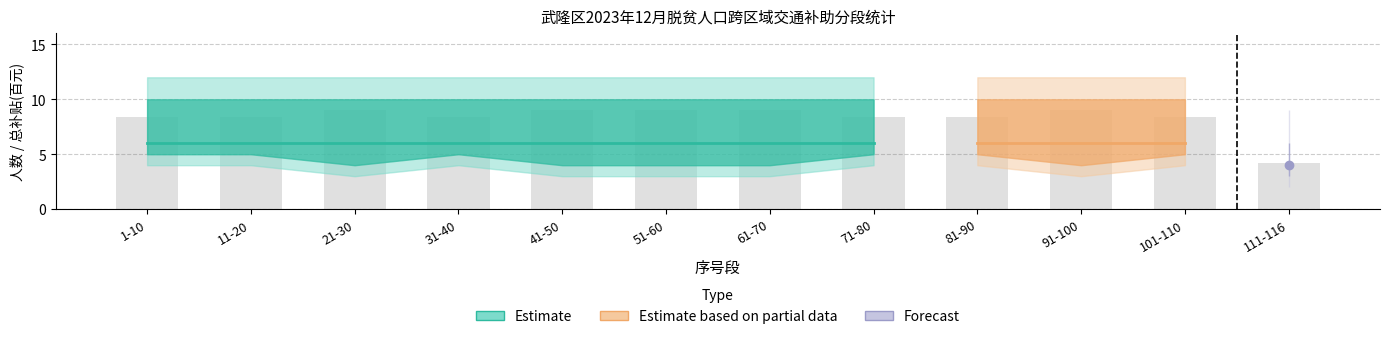

Are the bars horizontal?

No